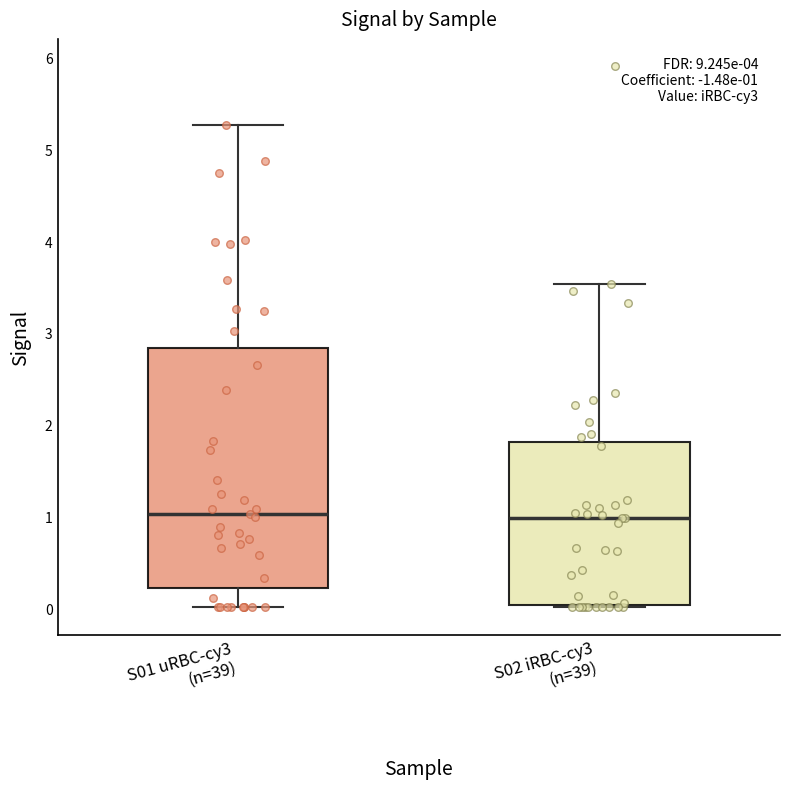

Which box is the tallest, from its lower edge to its upper edge?

S01 uRBC-cy3 (n=39)